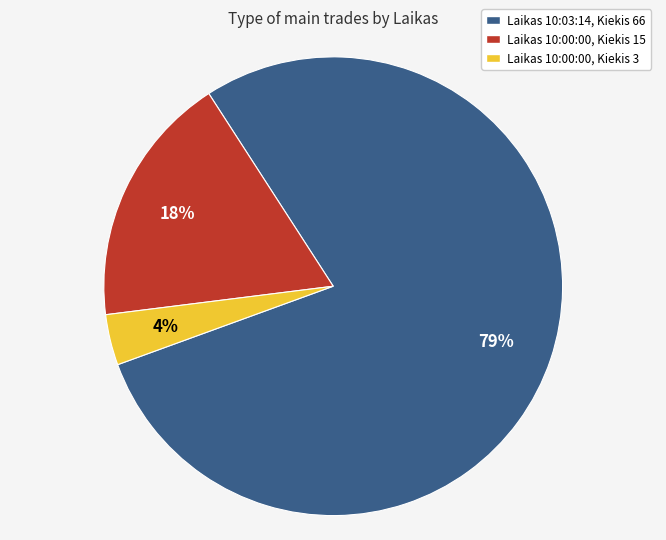

Is the sum of Laikas 10:00:00, Kiekis 3 and Laikas 10:00:00, Kiekis 15 greater than half?

No